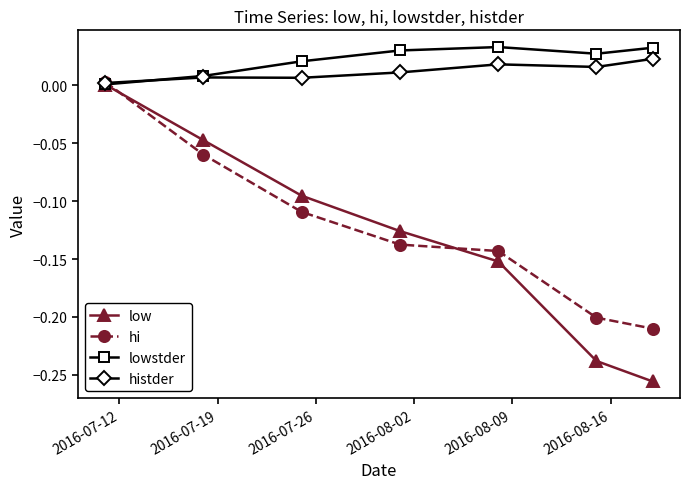

True or false: low has more than 0 interior local peaks.

False